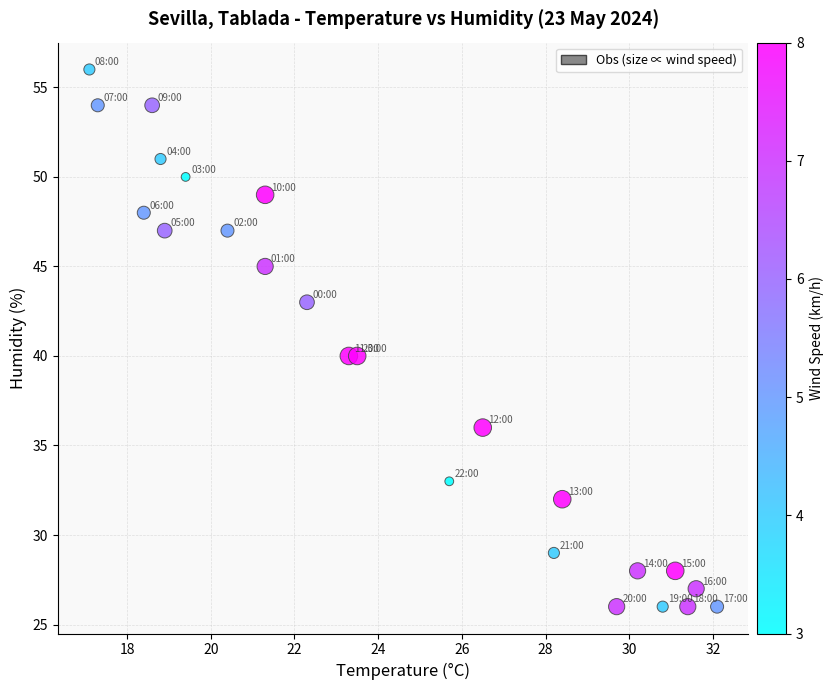

What is the range of Y values (max minus min)?

30